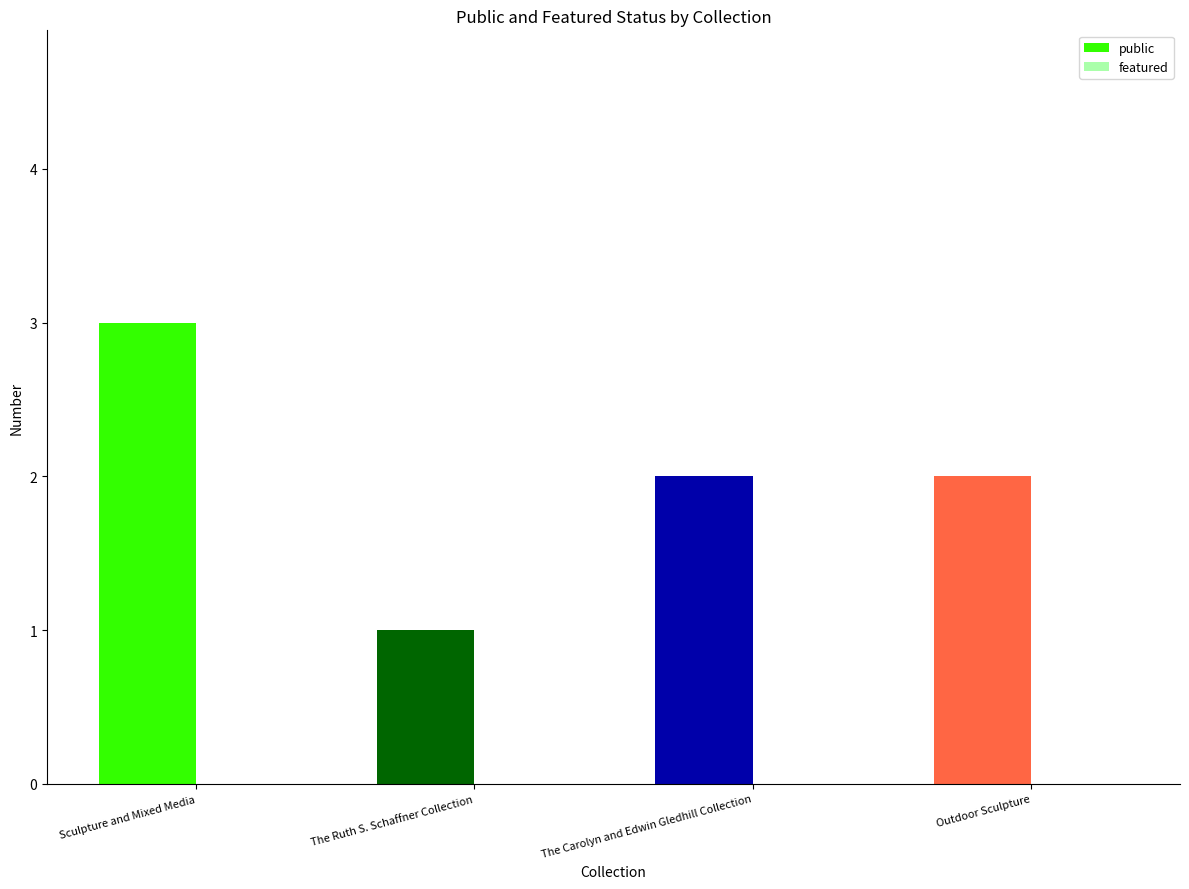

What is the greatest value displayed?

3